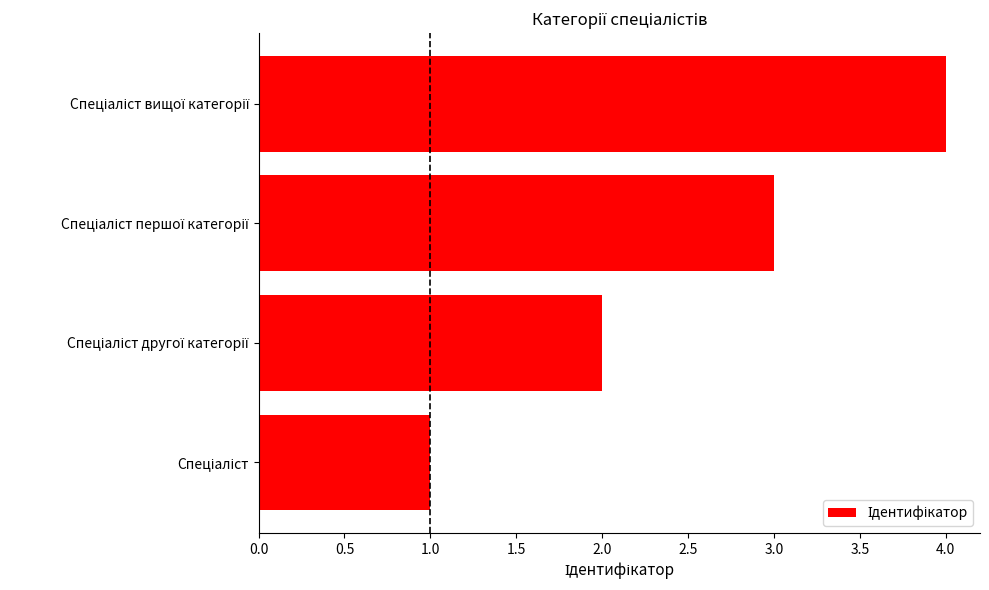

What is the difference between the maximum and minimum values?

3